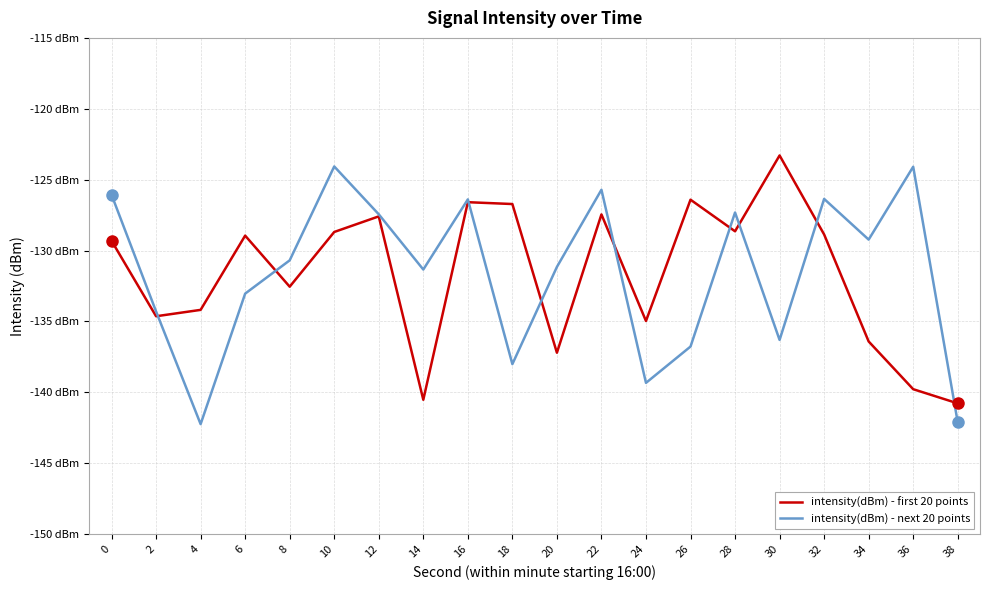

Which series changed the most between 20 and 34?

intensity(dBm) - next 20 points